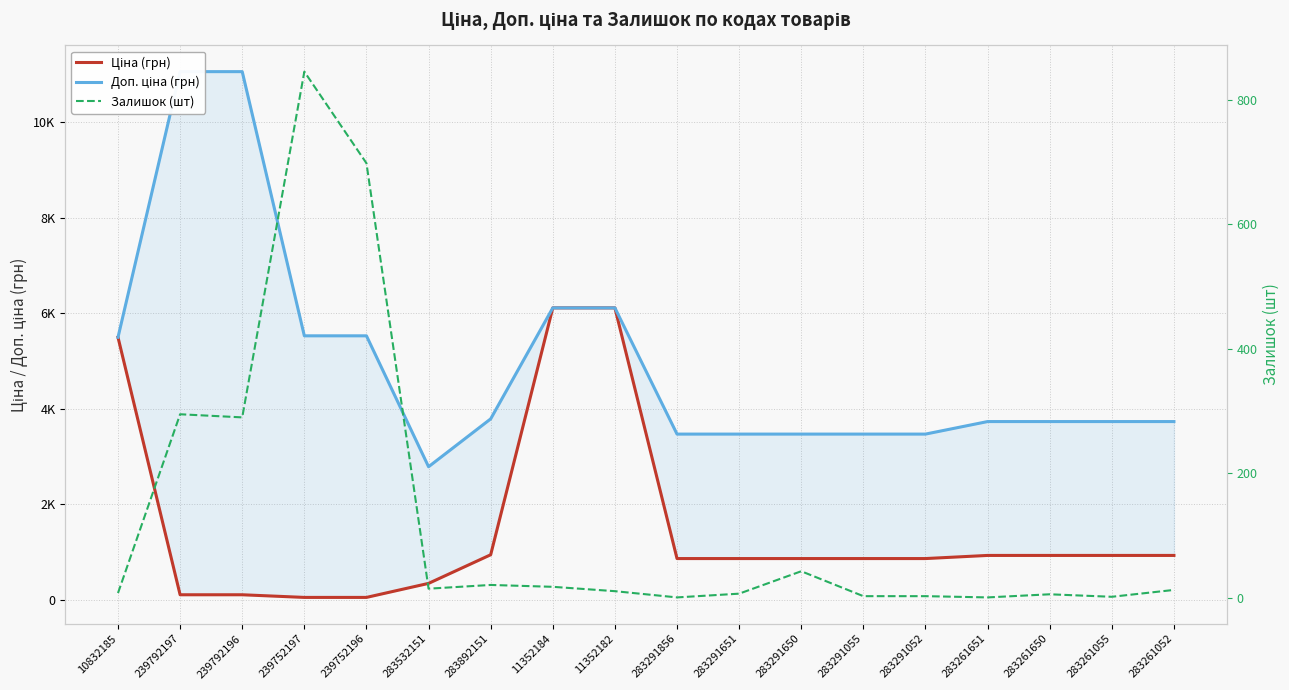

Is this an area chart (filled region under the line)?

No